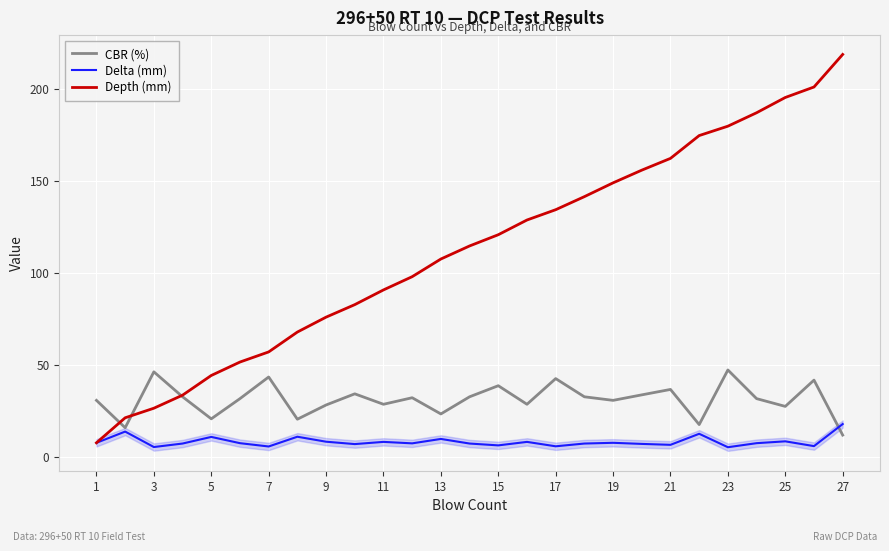

What is the lowest value of the Delta (mm) series?

5.1